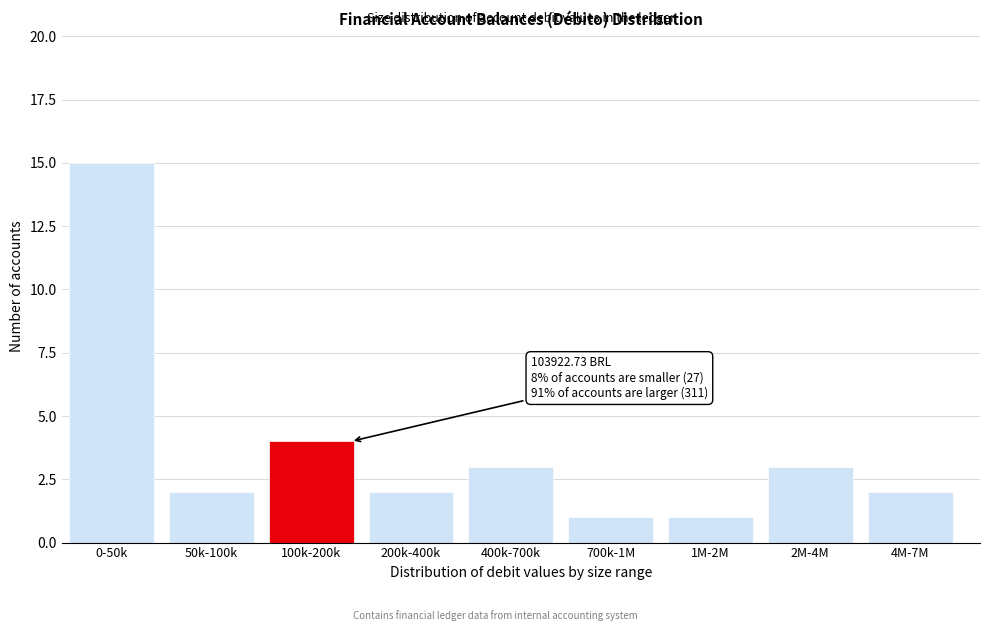

Reading left to right, list all the values displayed in this chart.

15	2	4	2	3	1	1	3	2